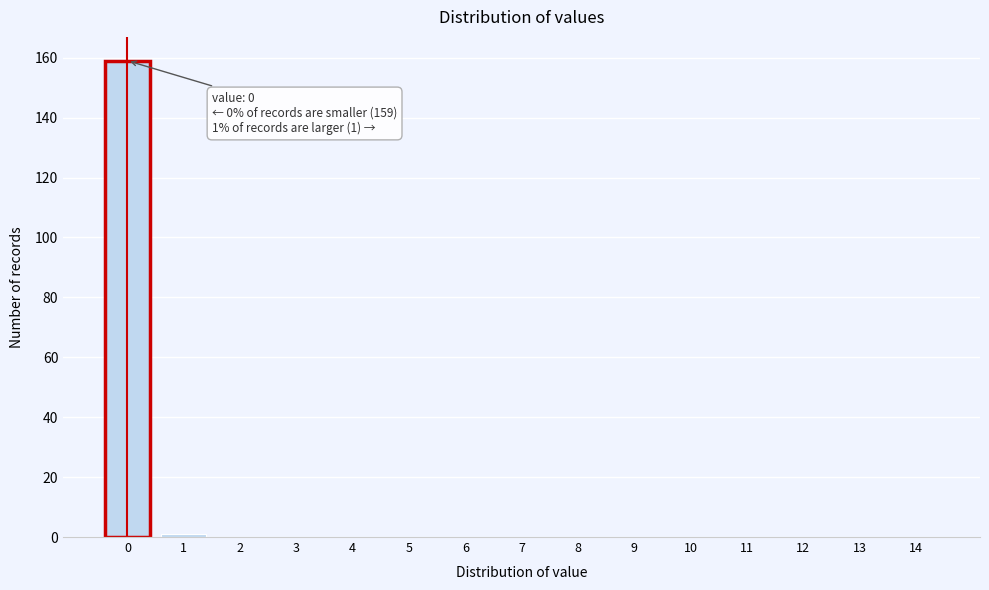

Reading right to left, list all the values displayed in this chart.

14=0	13=0	12=0	11=0	10=0	9=0	8=0	7=0	6=0	5=0	4=0	3=0	2=0	1=1	0=159